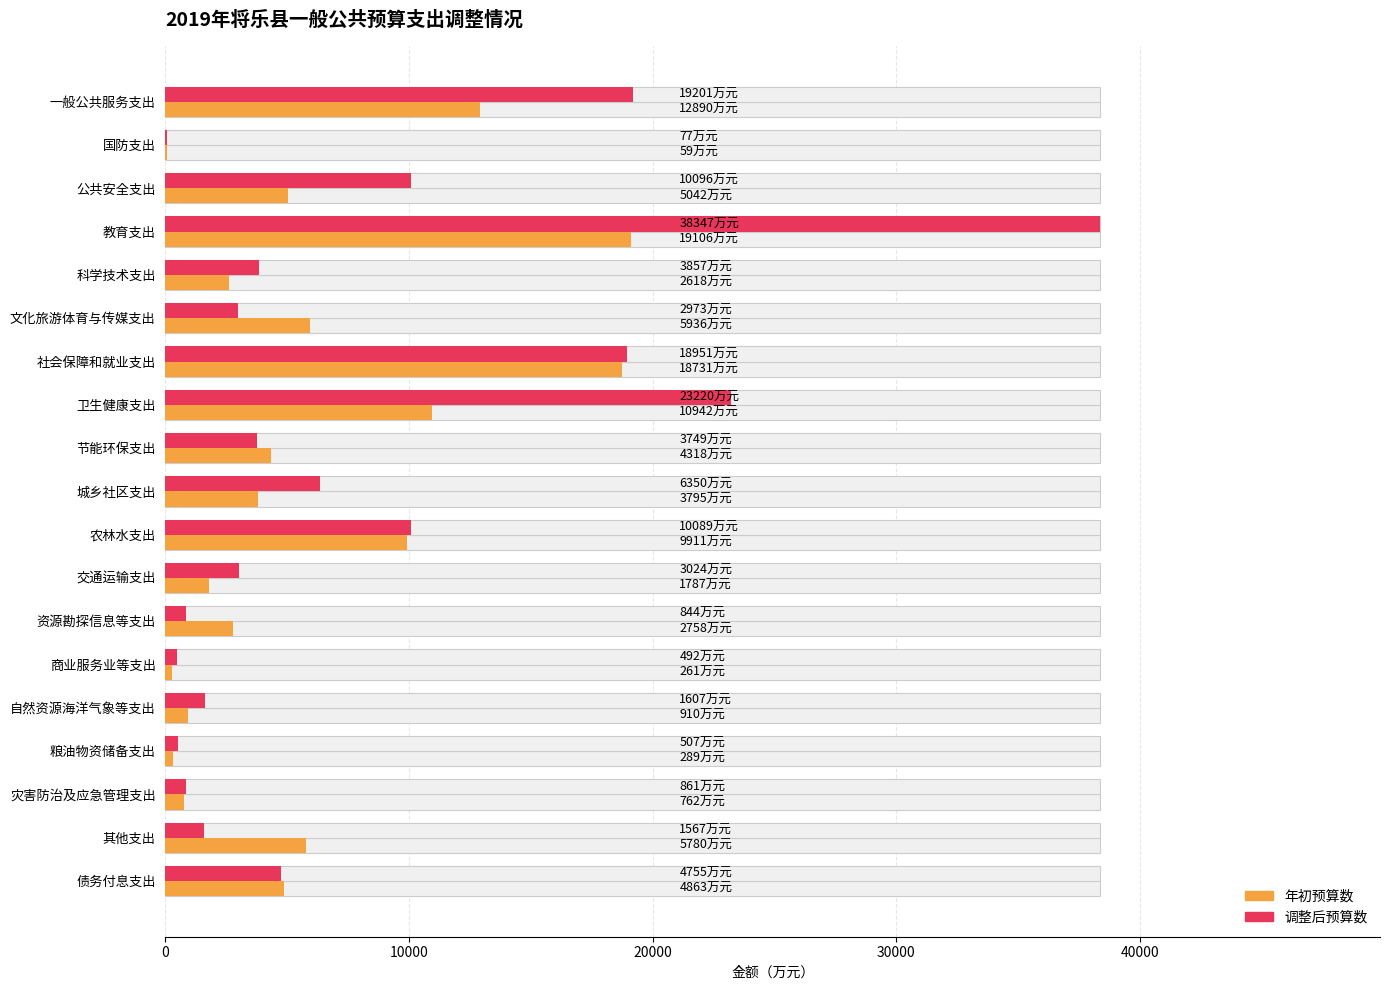

At how many categories does at least one series exceed 33867?

1